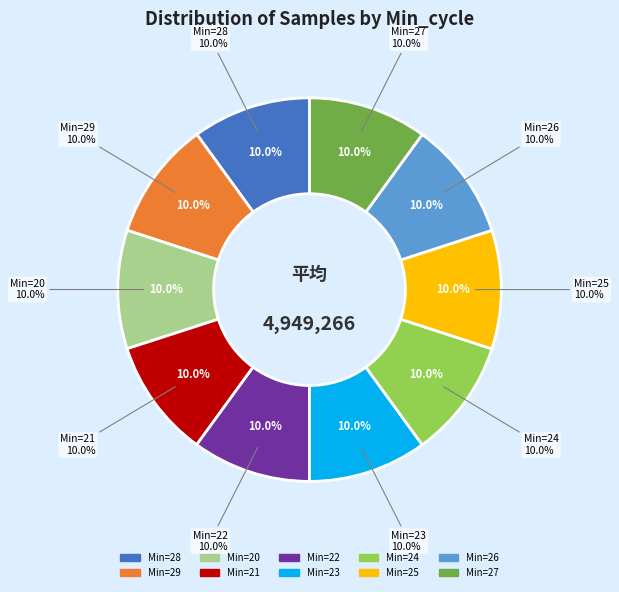

How many segments does this pie chart have?

10